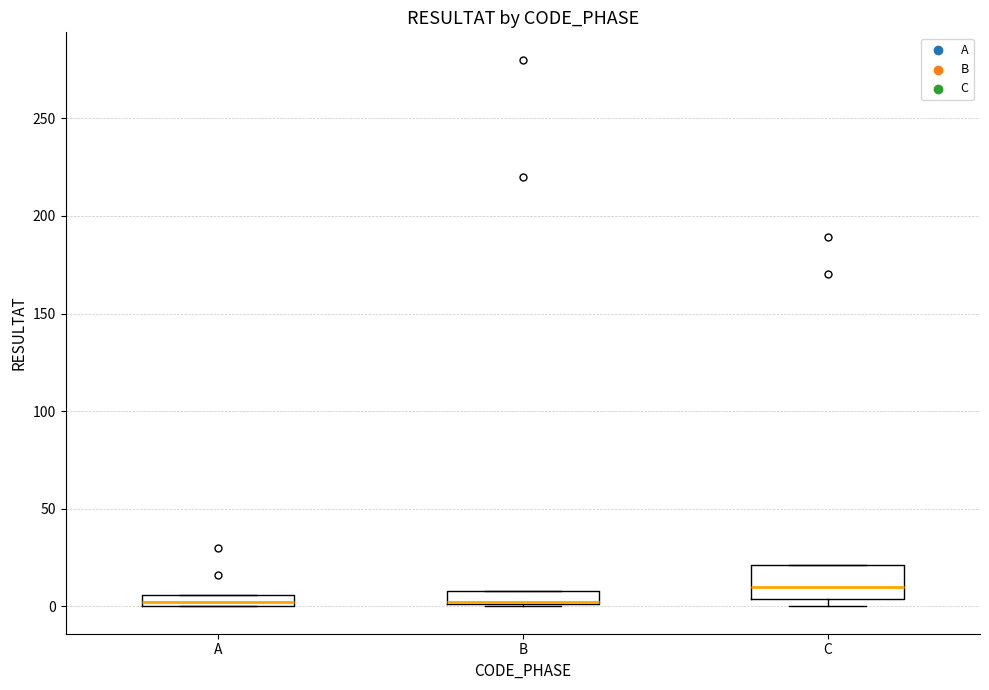

Where is the upper edge of the box for B on the y-axis? The values are not printed on the chart, so give them approximately, as read against the axis.

10